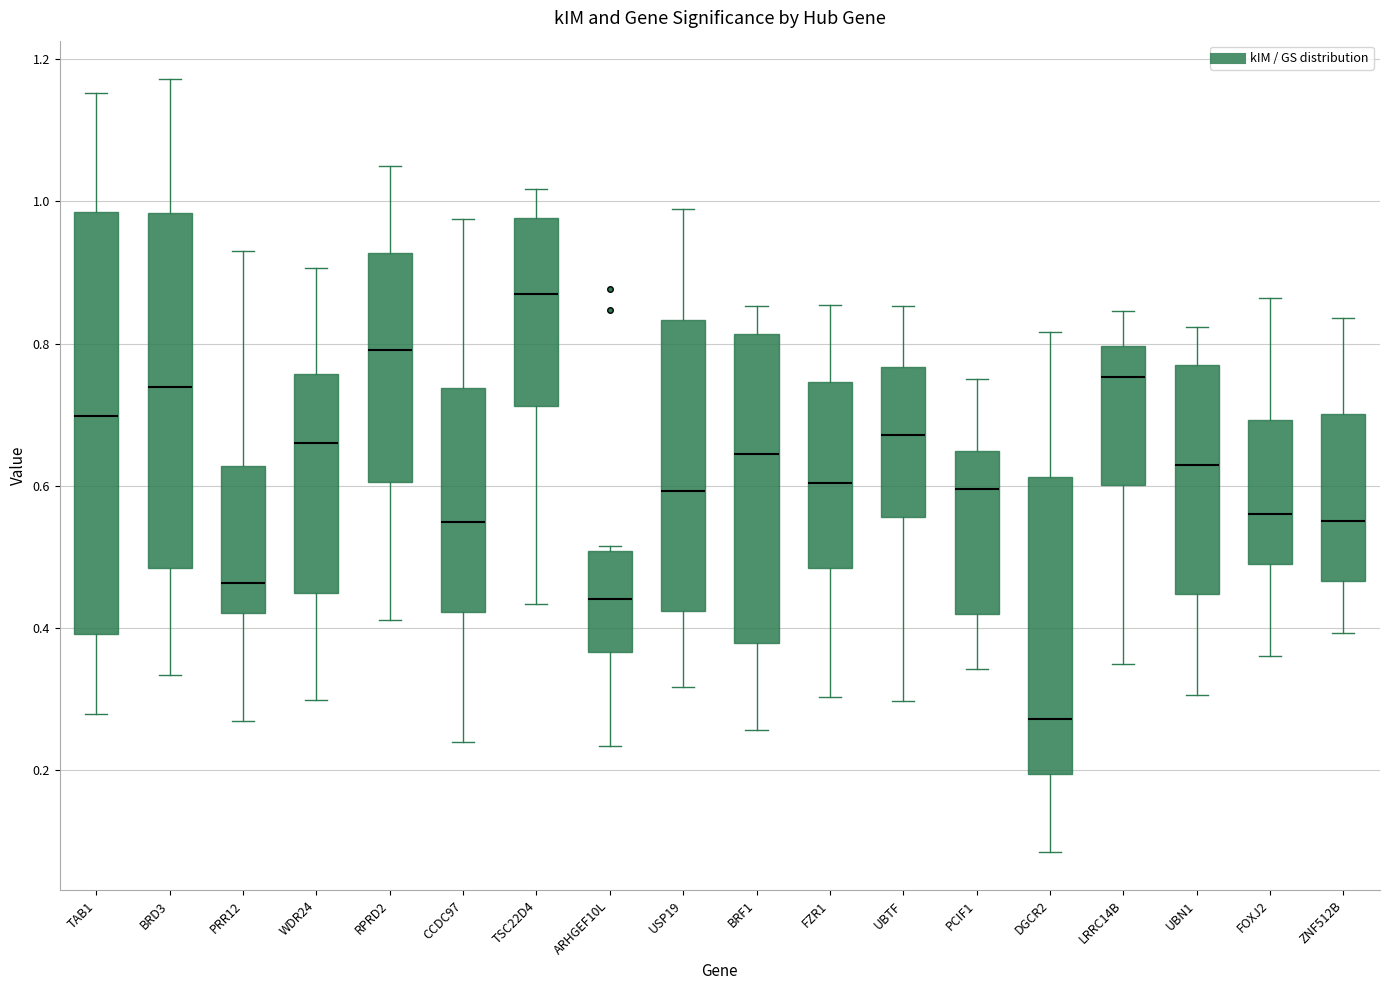

Which box's median line is the highest?

TSC22D4